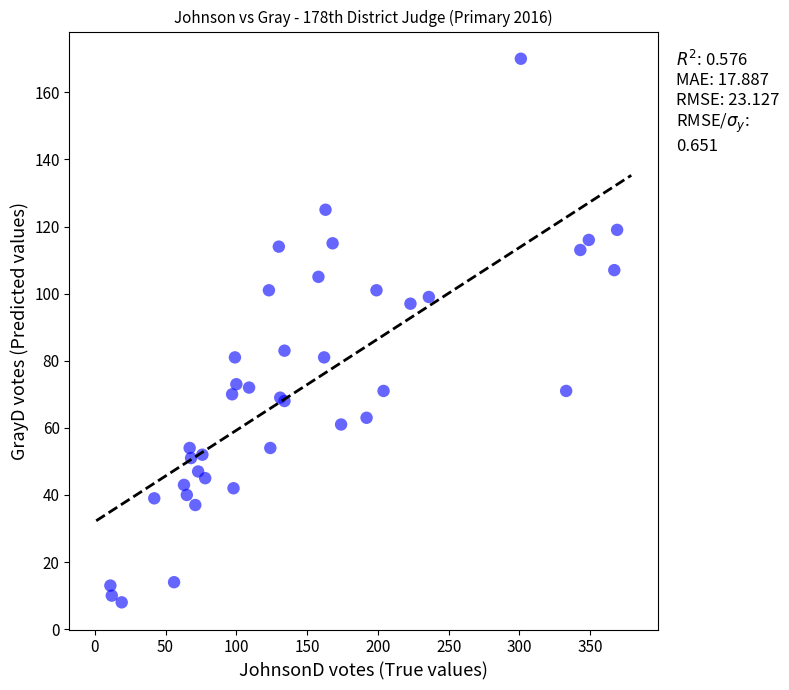

What Y value in the scatter plot is closest to 89?

83